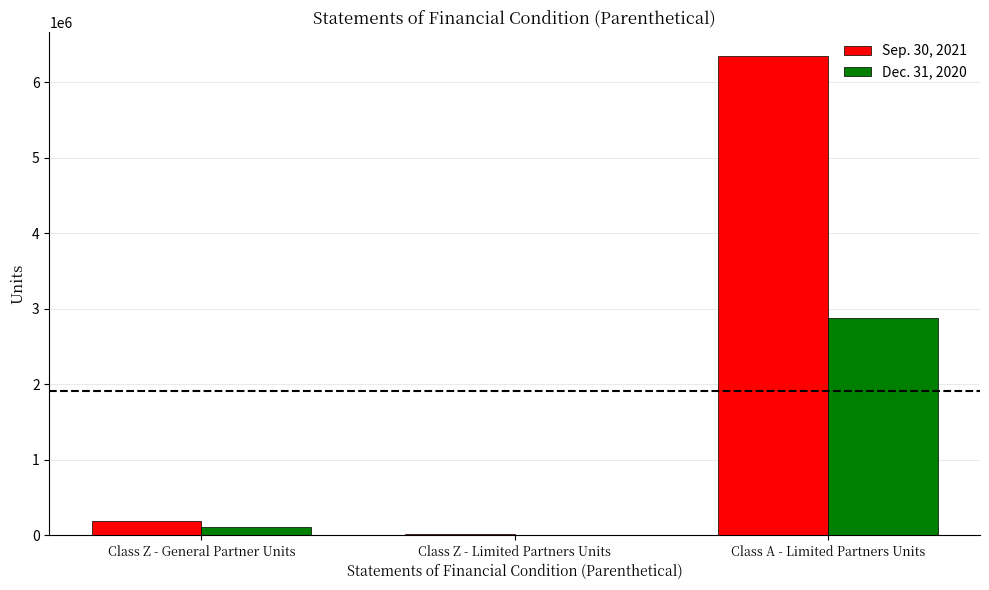

What is the sum of the Sep. 30, 2021 values at Class Z - General Partner Units and Class Z - Limited Partners Units?

195560.9